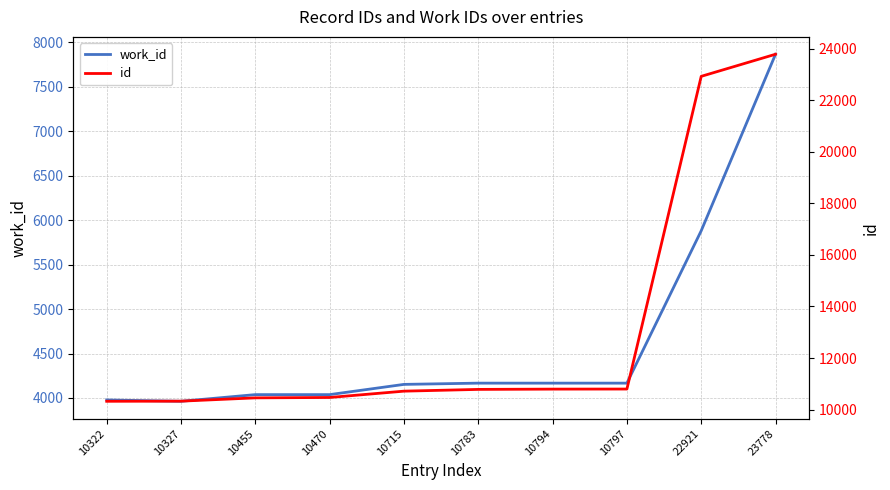

The value of work_id at 22921 is 7940. True or false?

False